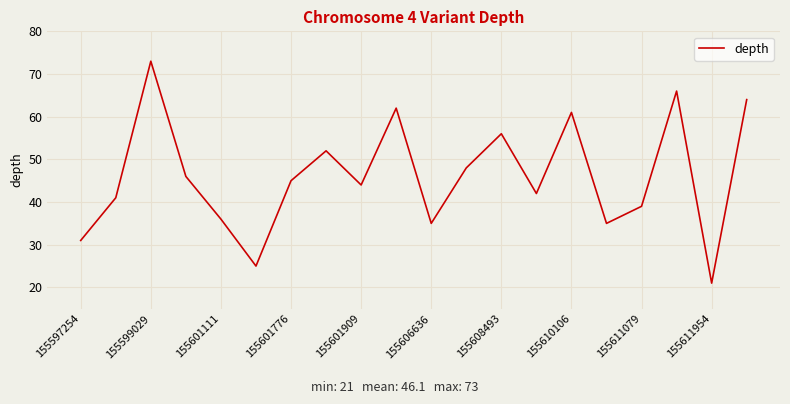

How many lines are shown in the chart?

1